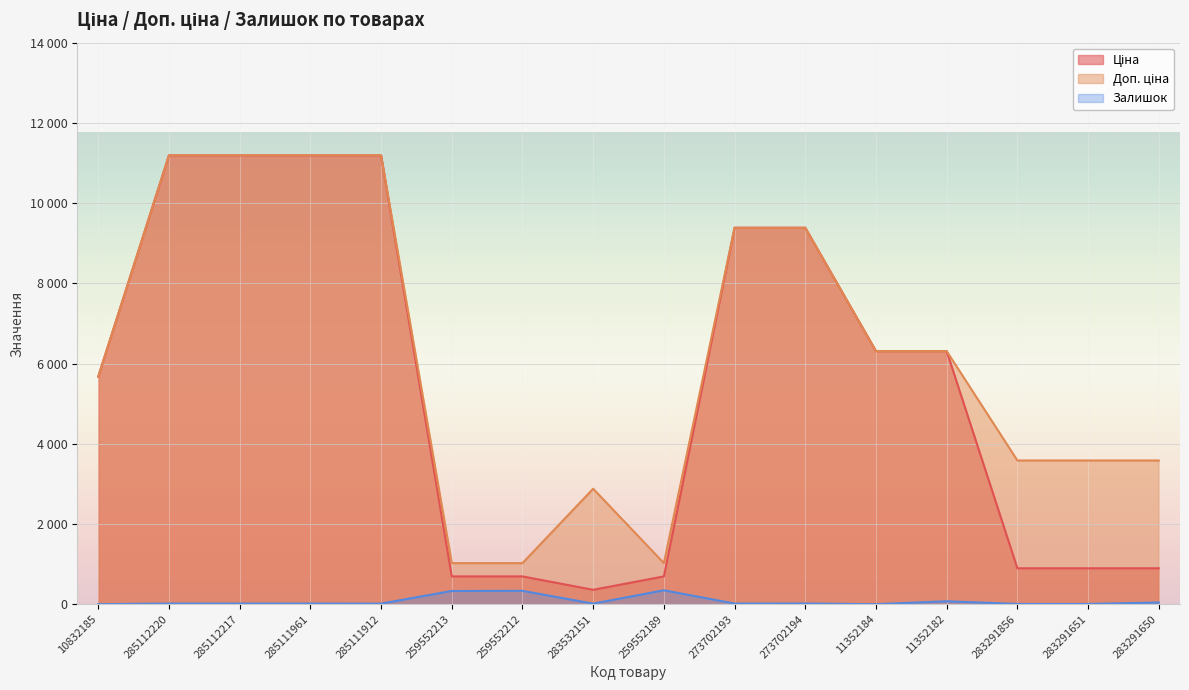

Which has a higher value, 283291651 or 285111961?

285111961